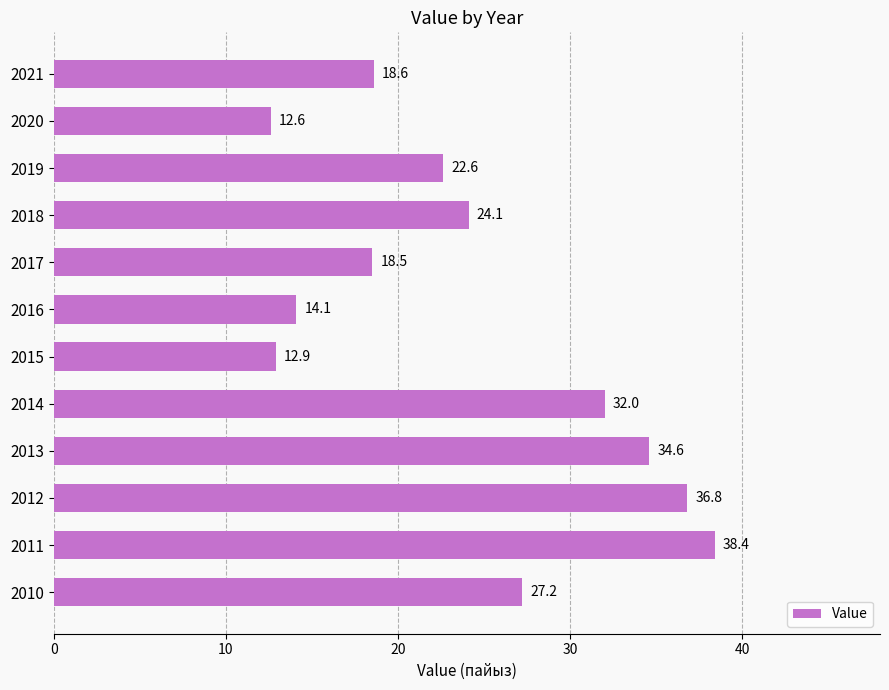

What is the maximum value shown in the chart?

38.4